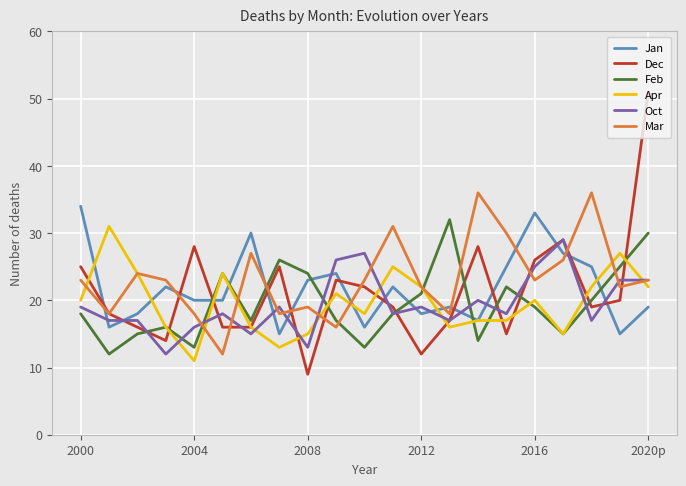

After their last crossing, which series has the higher values: Jan or Oct?

Oct